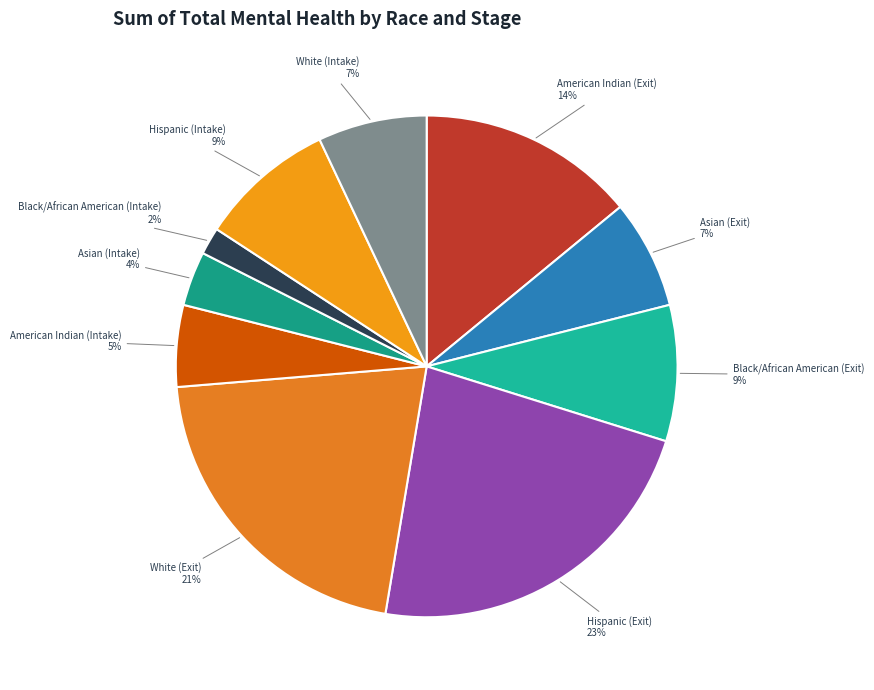

Count the number of slices in the pie.

10